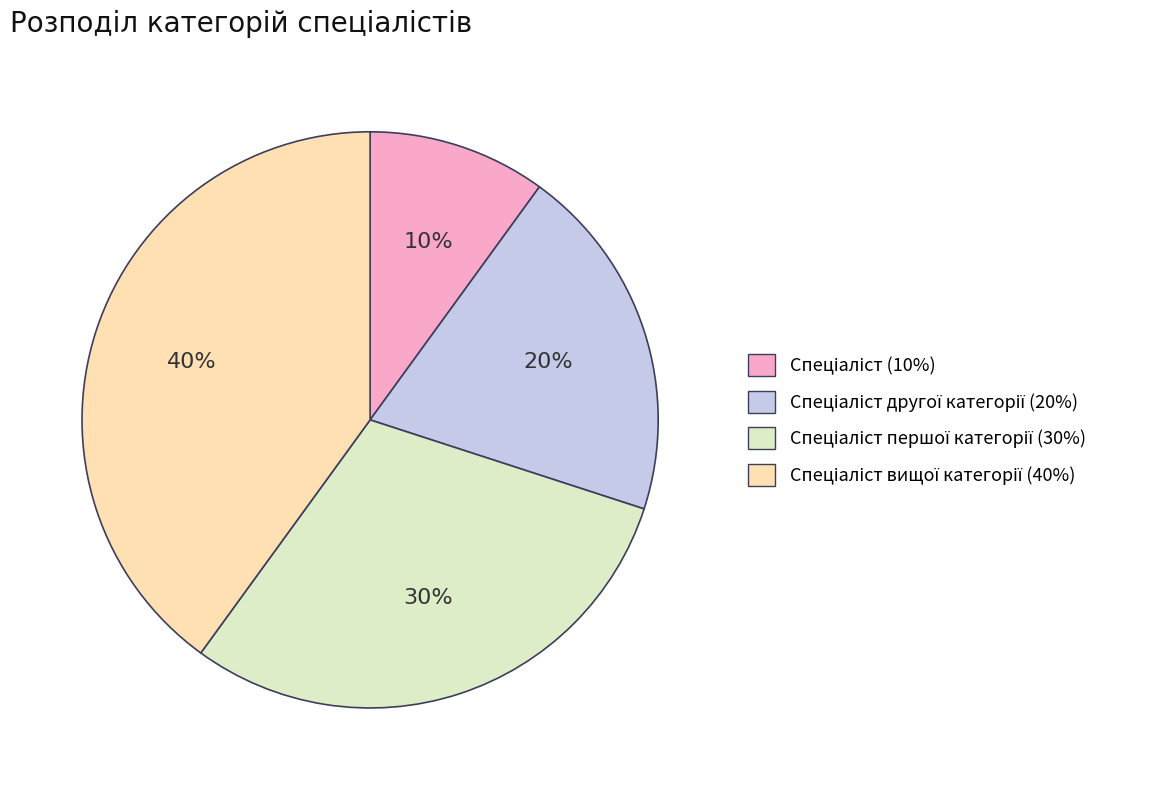

Is there a majority slice in this chart?

No